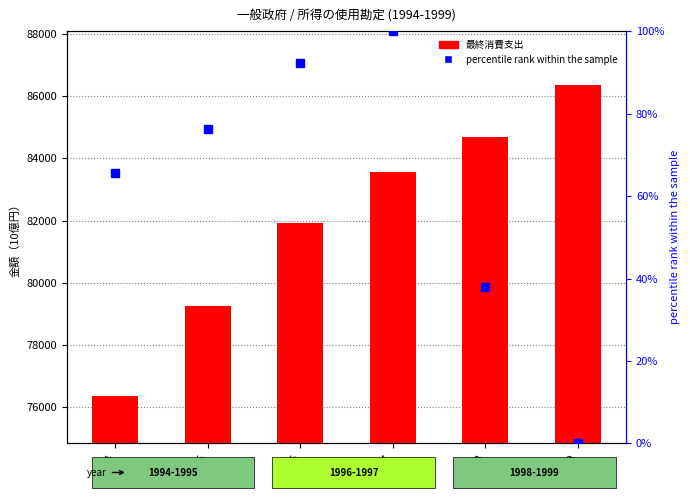

Reading right to left, list all the values displayed in this chart.

最終消費支出: 1999=86371.1	1998=84701.8	1997=83562.6	1996=81917.4	1995=79249.1	1994=76353.1
percentile rank within the sample: 1999=0.0	1998=37.9	1997=100.0	1996=92.2	1995=76.2	1994=65.5